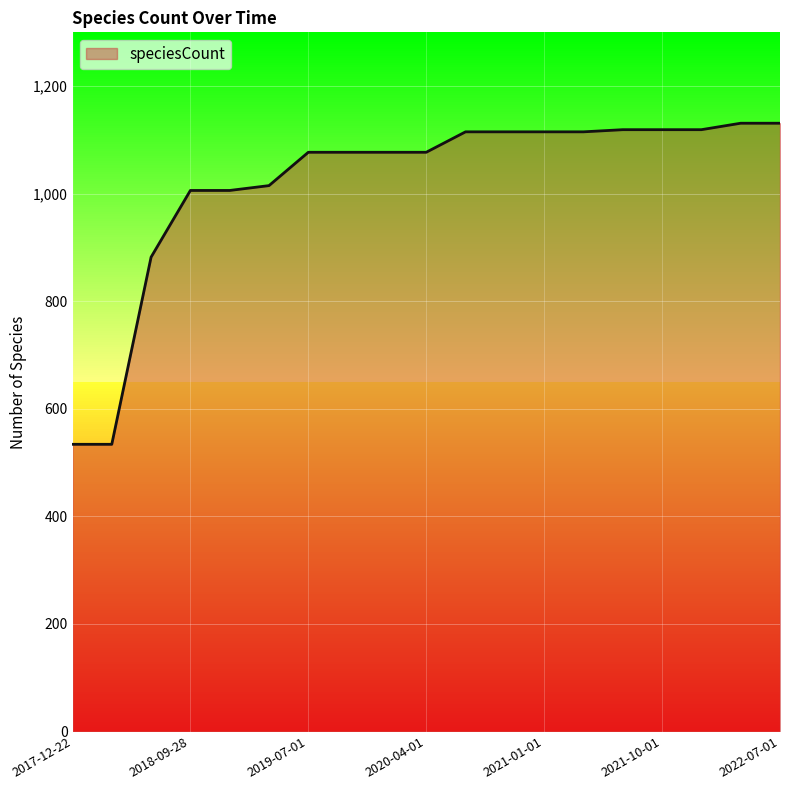

What is the maximum value shown in the chart?

1131